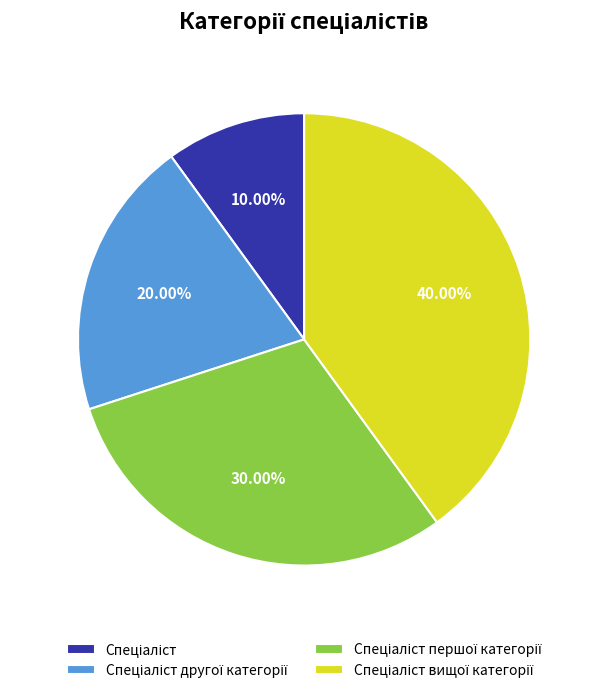

Is there any slice that represents more than half of the pie?

No